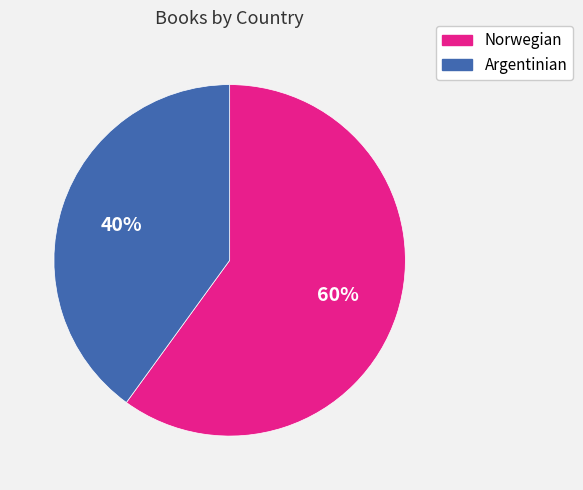

Count the number of slices in the pie.

2